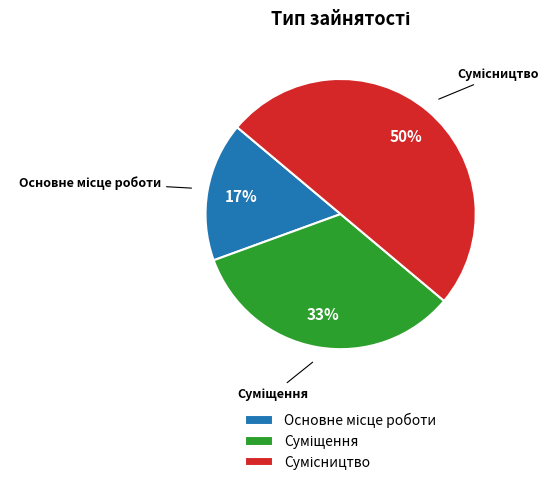

To the nearest percent, what is the difference between the largest and smallest slice percentages?

33%